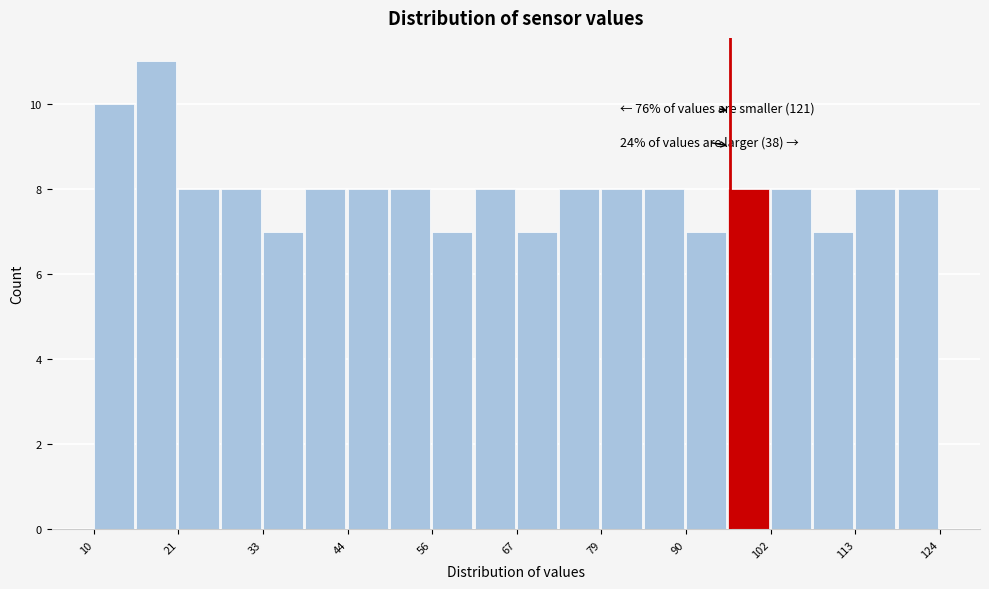

Read against the x-axis, roughly where is the centre of the tallest bar?

18